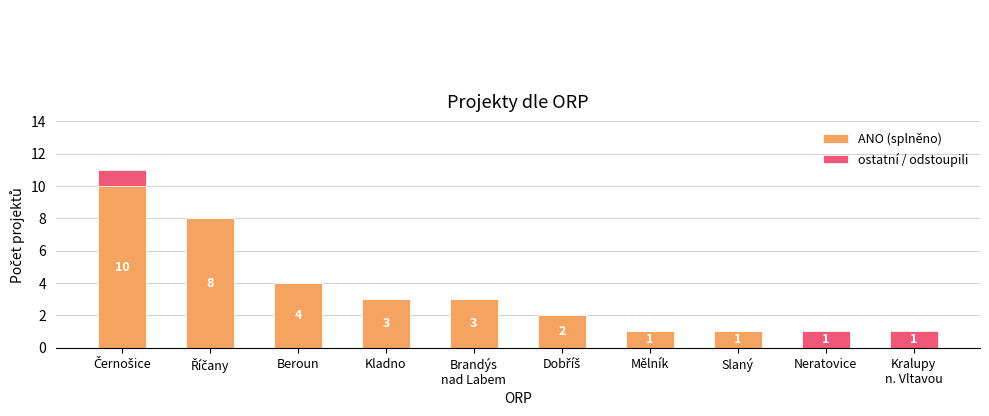

At which label is ANO (splněno) closest to 5?

Beroun